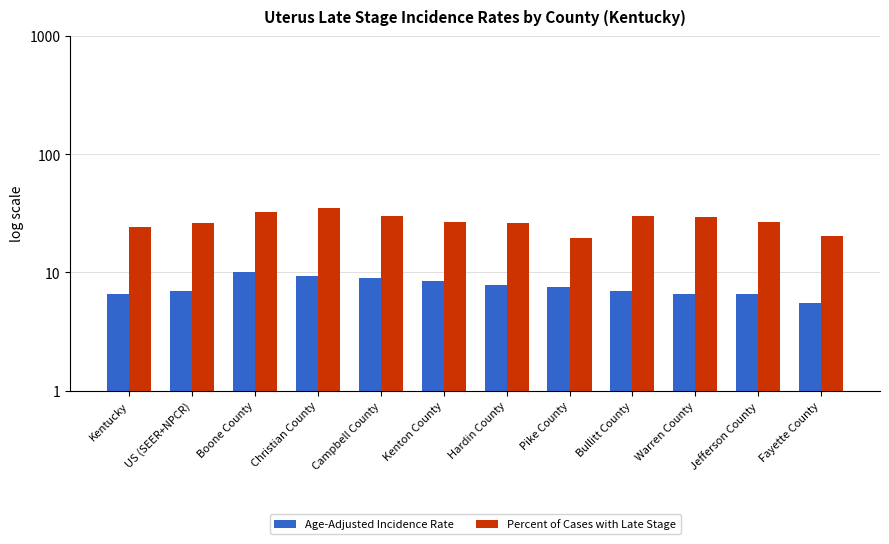

True or false: Age-Adjusted Incidence Rate has a value of 13.7 at Hardin County.

False